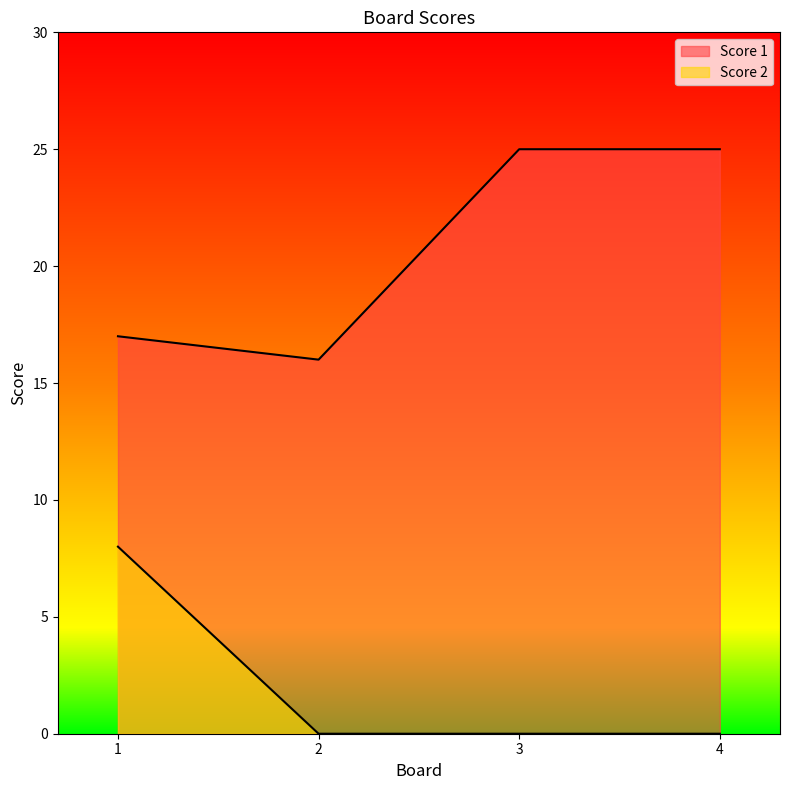

True or false: Score 2 has a value of 2 at 1.

False